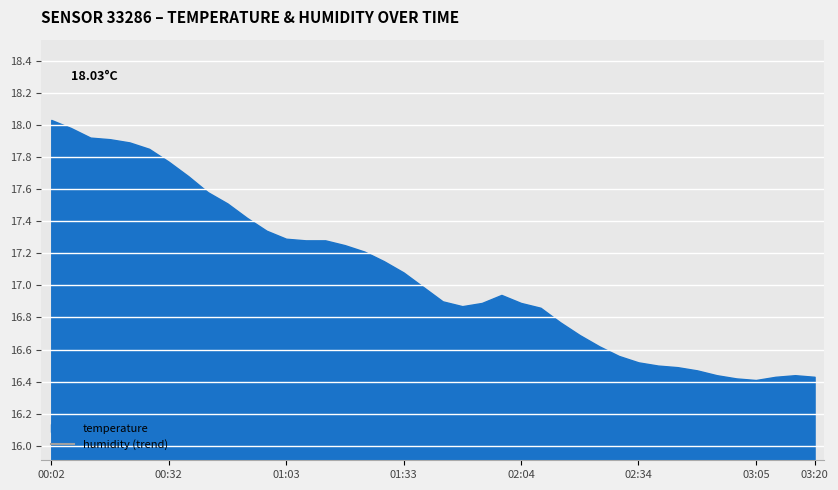

How many data points does each series have?

40